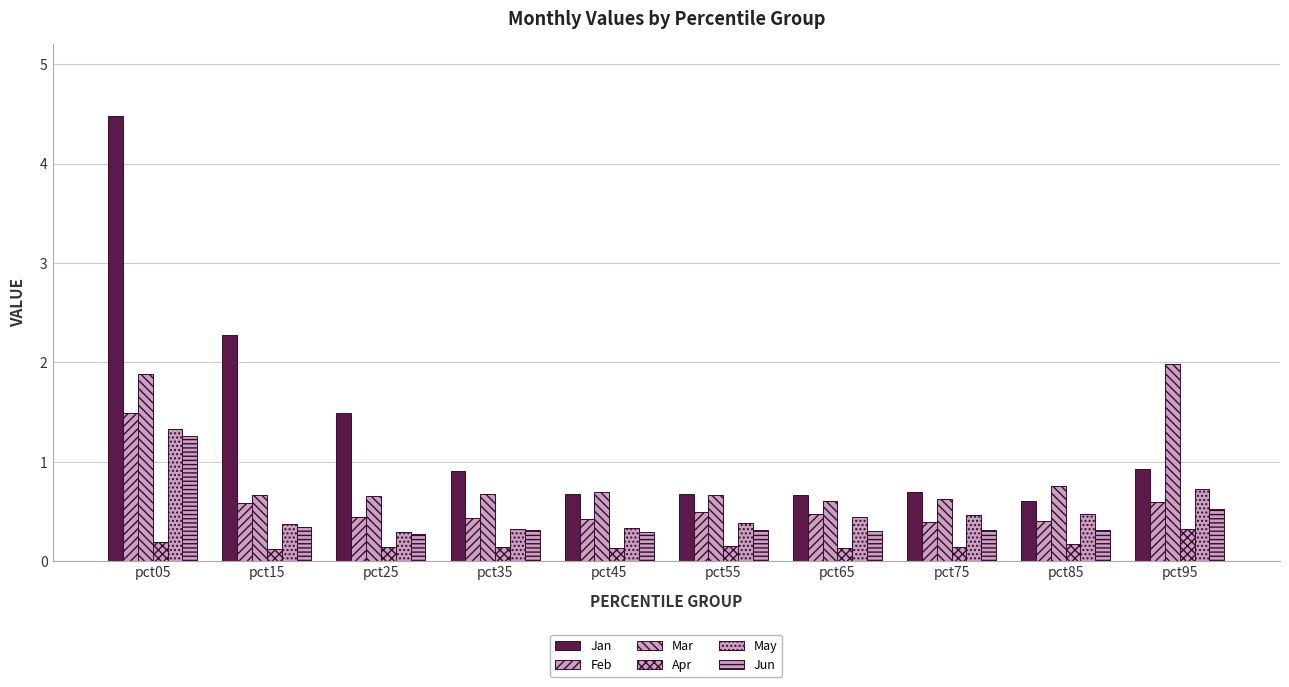

What is the value of the Feb bar at the 9th from the left?

0.4